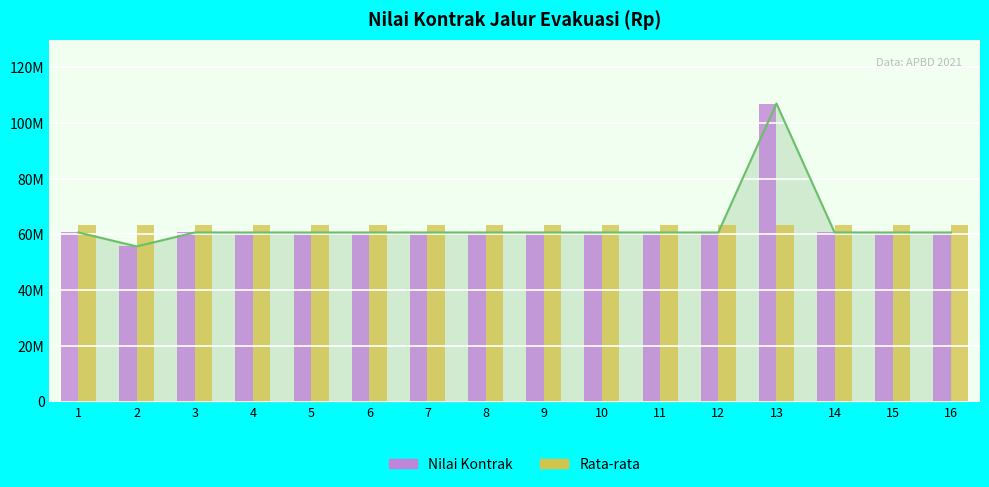

Are the bars grouped side by side (vs. stacked)?

Yes